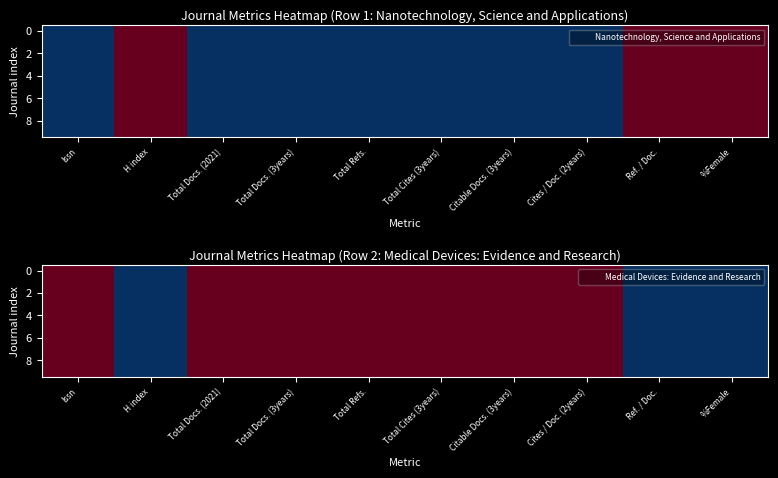

List the labels in order of 2 value, smallest first.

H index, Ref. / Doc., %Female, Issn, Total Docs. (2021), Total Docs. (3years), Total Refs., Total Cites (3years), Citable Docs. (3years), Cites / Doc. (2years)